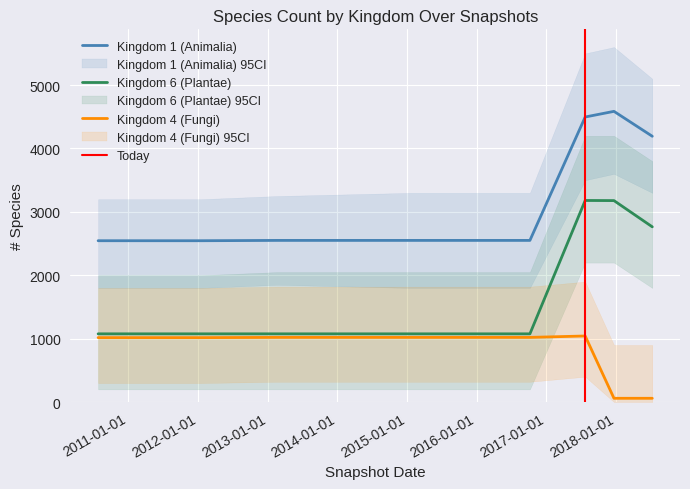

What is the approximate value of Kingdom 1 (Animalia) at 2017-12-22, to the nearest 50?

4600